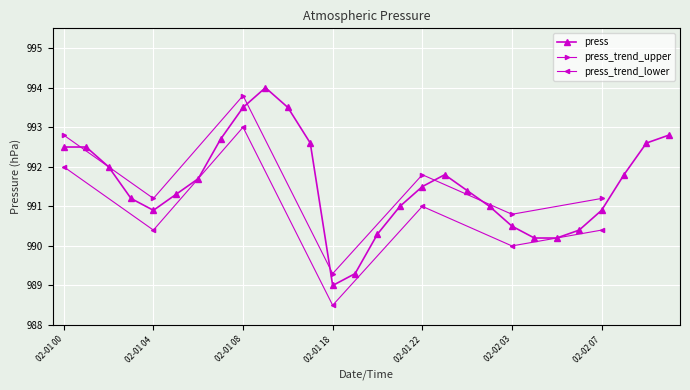

How many categories are shown in the chart?

28